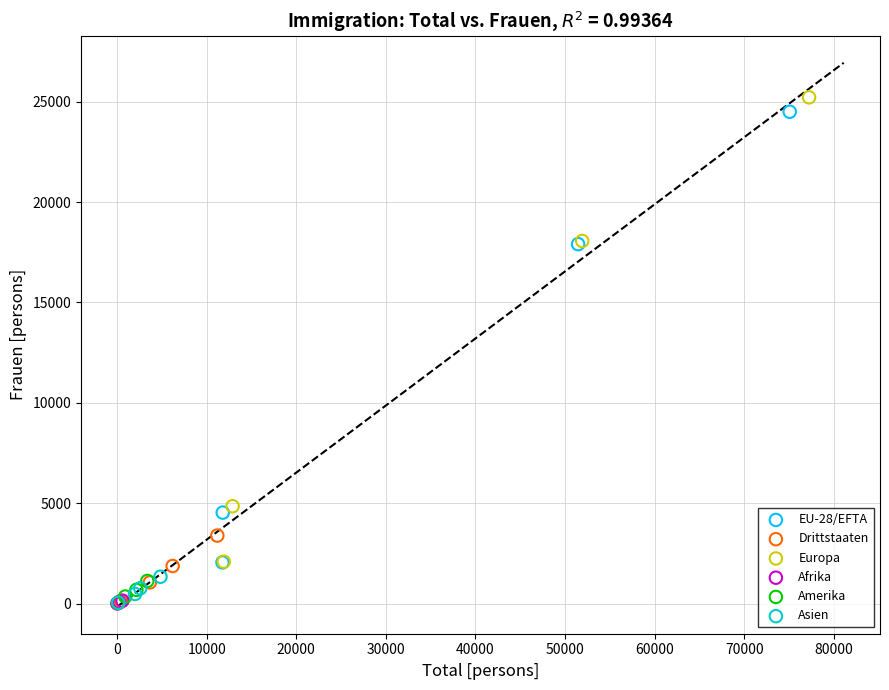

Which series has the largest Y range (max minus min)?

Europa